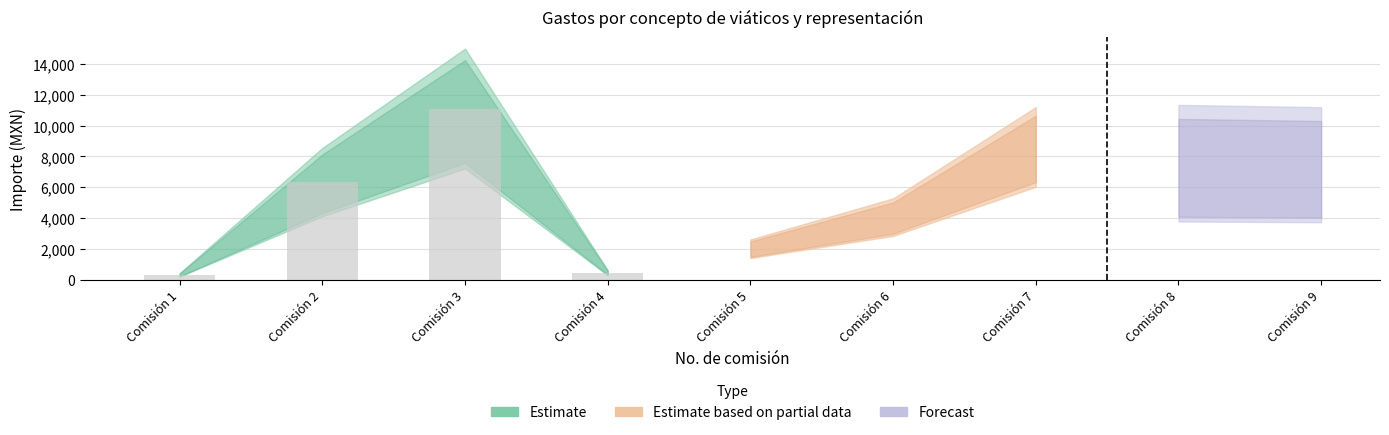

How many bars are there in total?

4